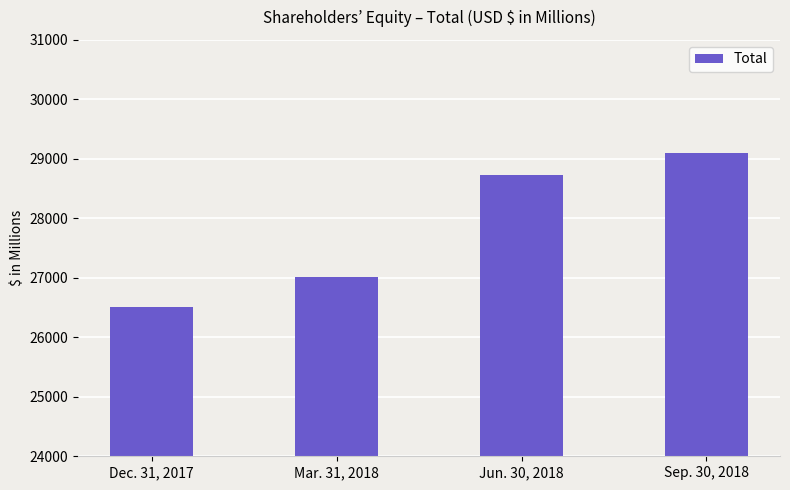

What is the change in value from Dec. 31, 2017 to Mar. 31, 2018?

+509